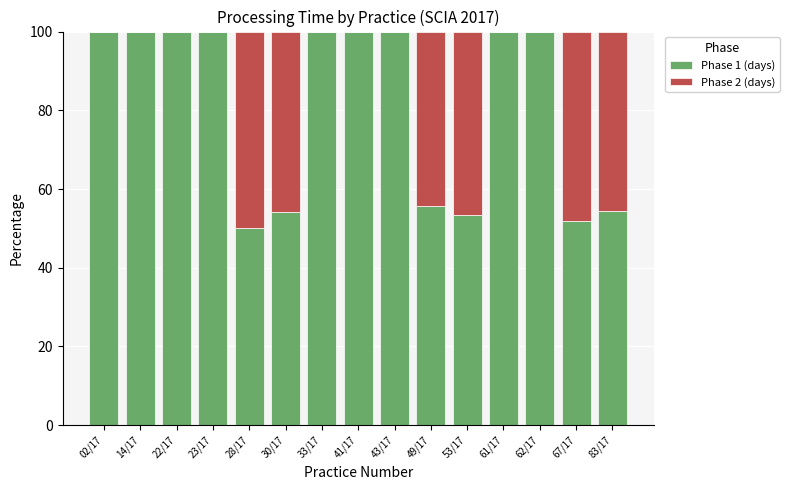

What is the total value across all series at 41/17?

100.0